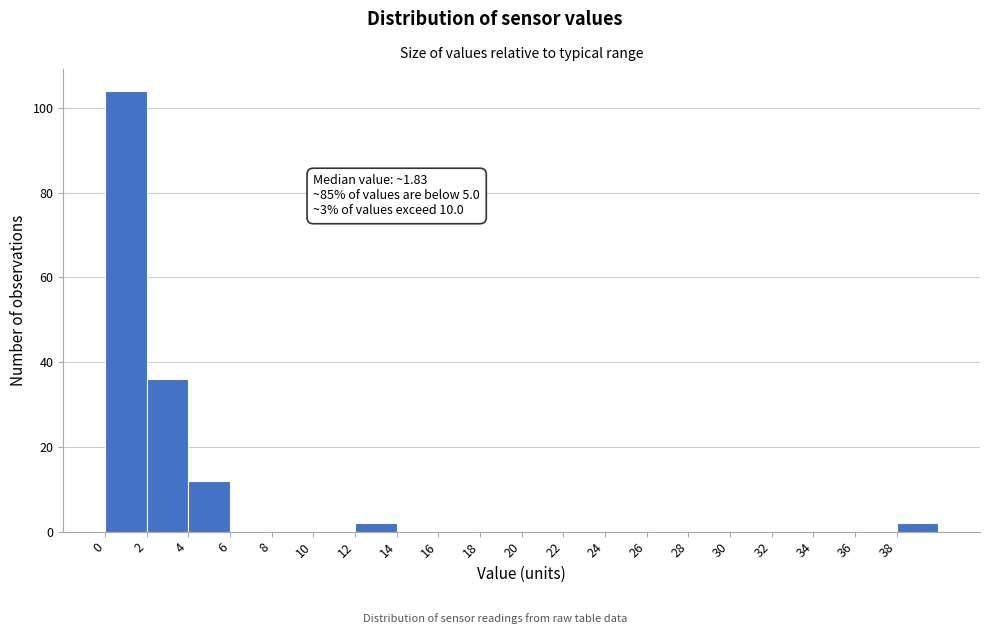

Over which range of the x-axis is the bar tallest?

0 to 2